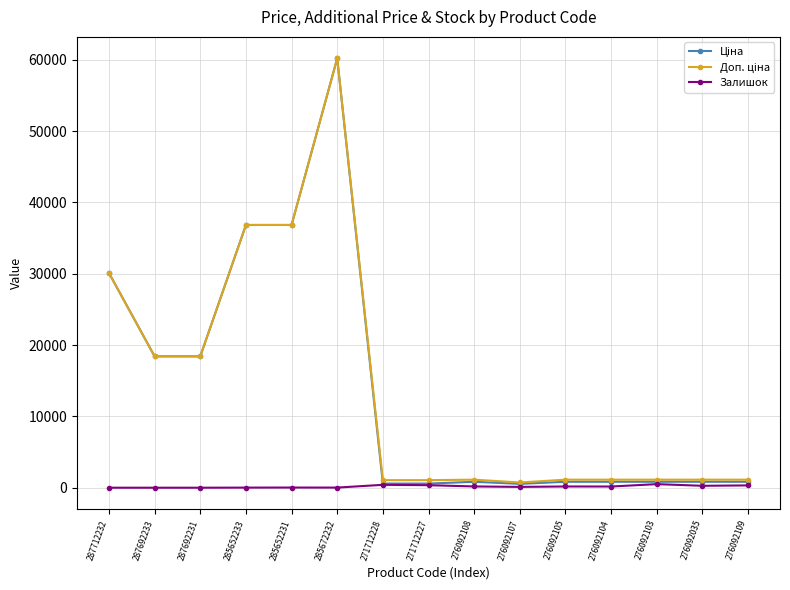

What is the greatest value displayed?

60205.6